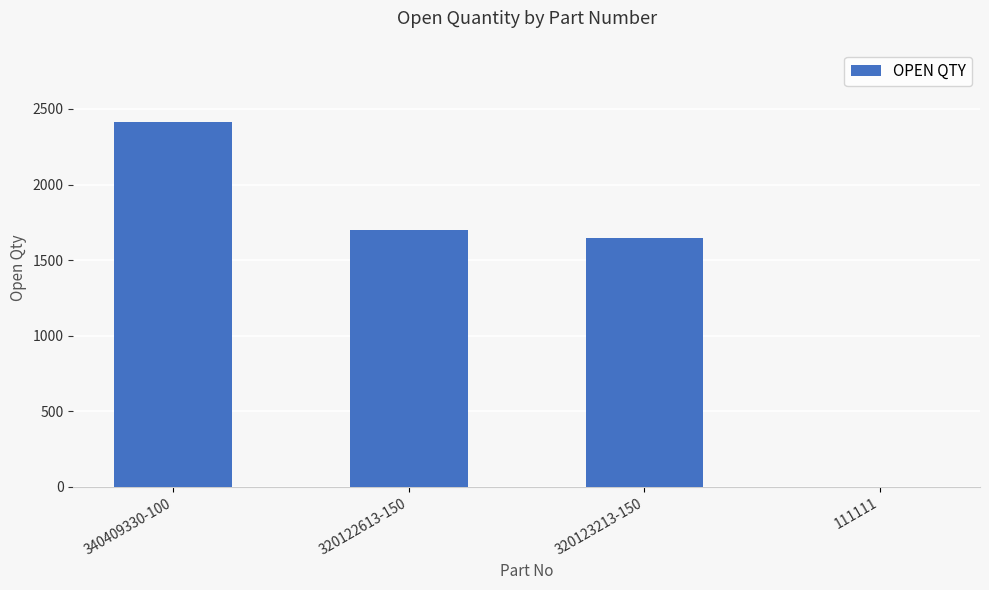

Approximately how many times larger is the value at 340409330-100 compared to 320122613-150?

1.4